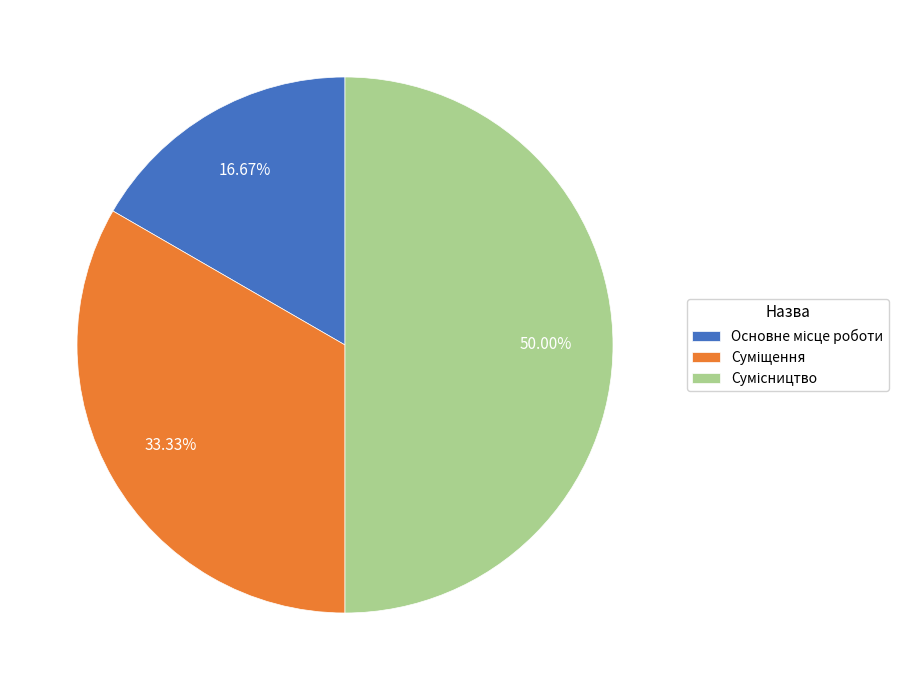

How many slices are in this pie chart?

3